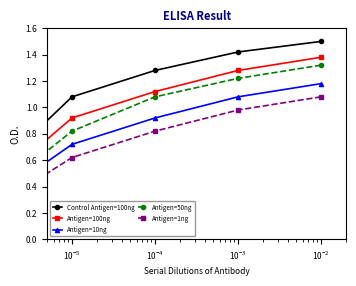

What are all the series names shown in the legend?

Control Antigen=100ng, Antigen=100ng, Antigen=10ng, Antigen=50ng, Antigen=1ng